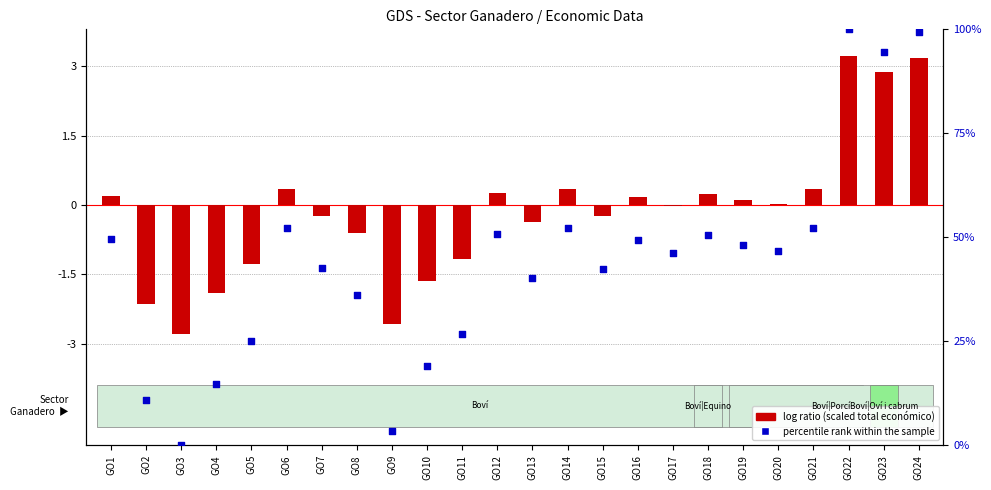

Which series reaches the minimum Y coordinate?

log ratio